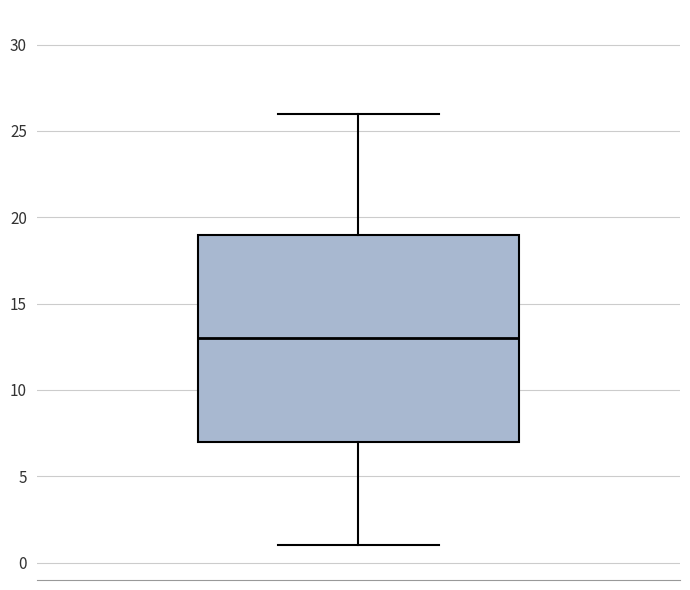

Where does the upper whisker of the box end on the y-axis? The values are not printed on the chart, so give them approximately, as read against the axis.

26